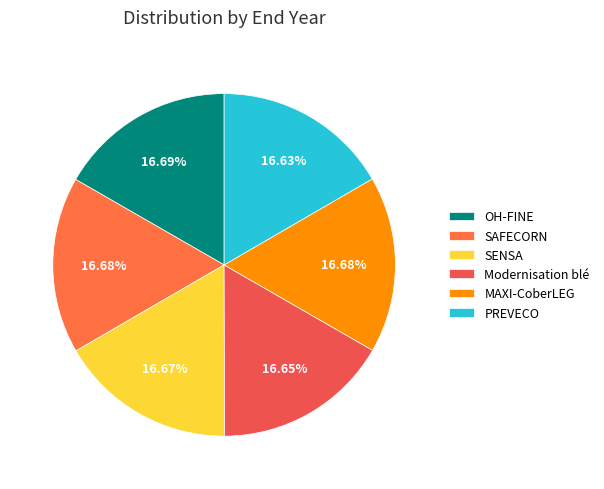

Do SAFECORN and SENSA together represent more than half of the pie?

No